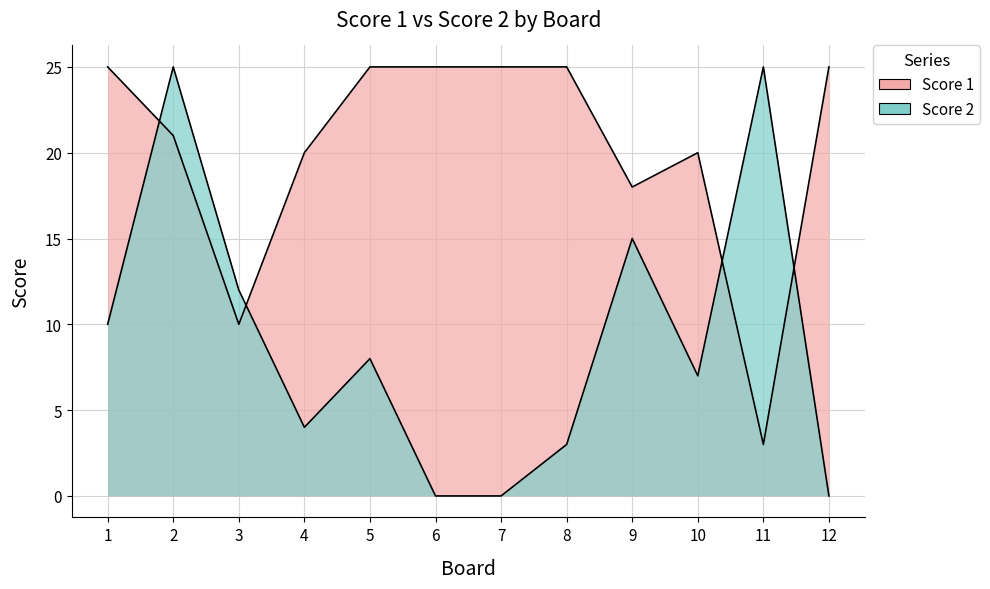

What is the value of the Score 1 point at the 6th from the left?

25